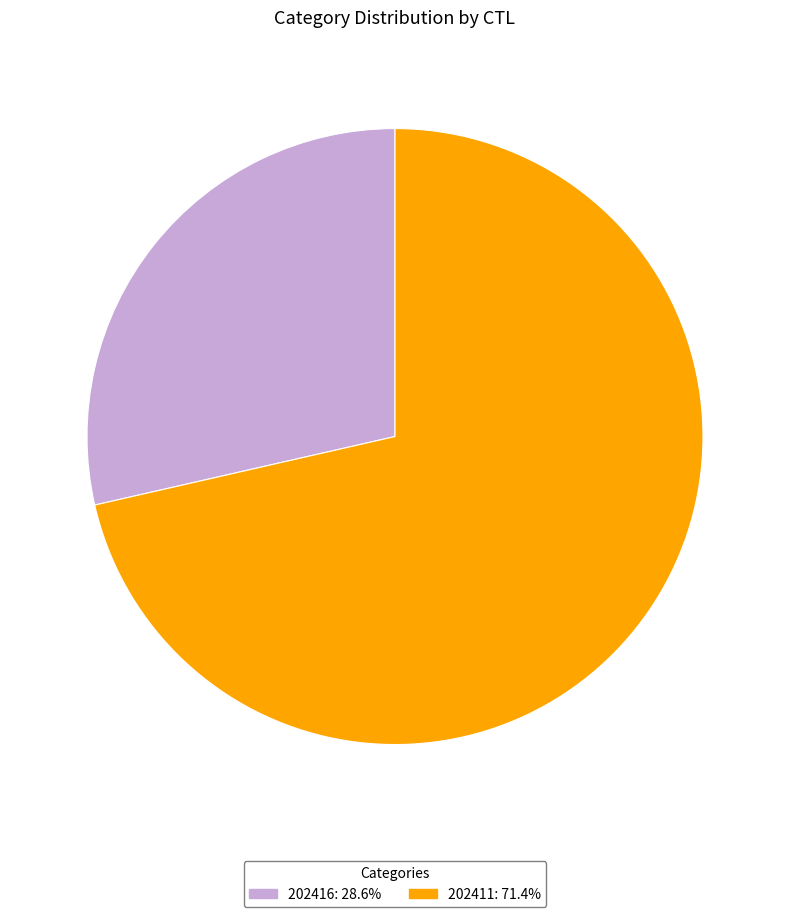

What is the largest slice in the pie chart?

202411